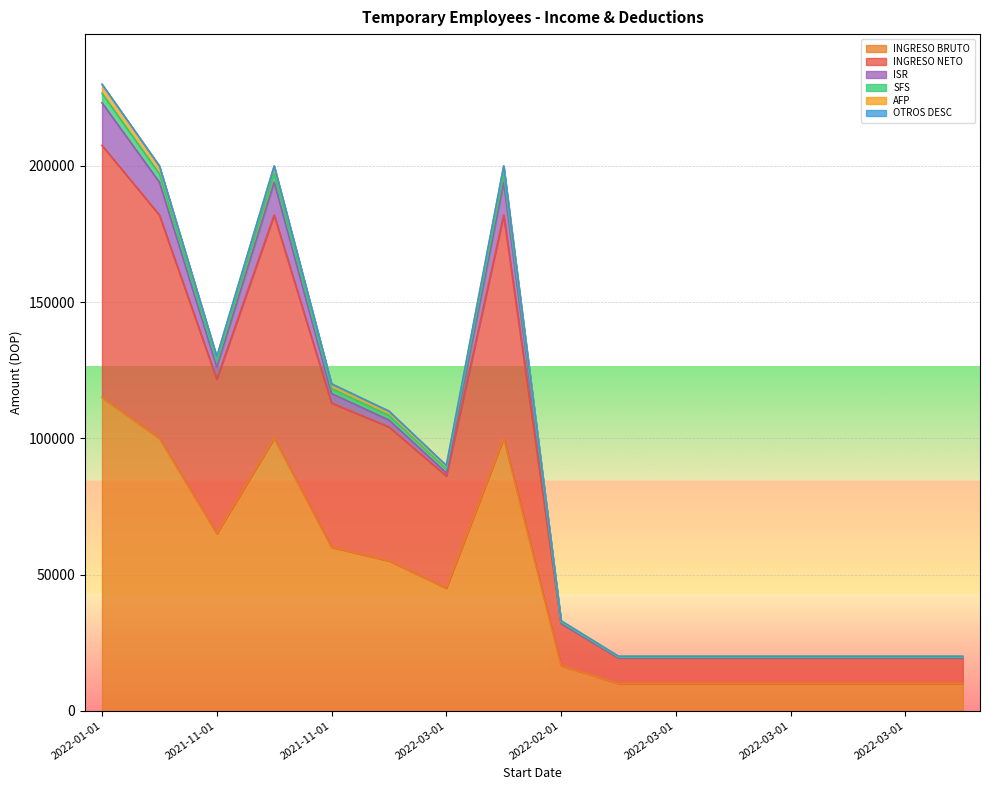

How many lines are shown in the chart?

6